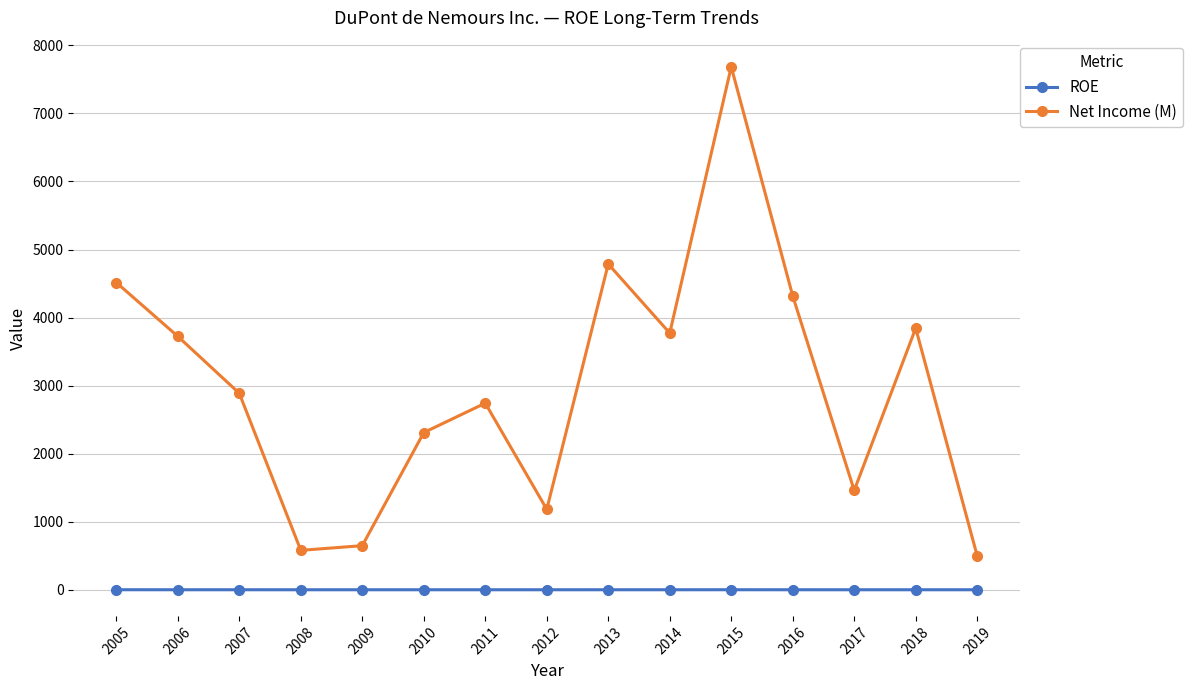

How many interior local valleys does the Net Income (M) series have?

4